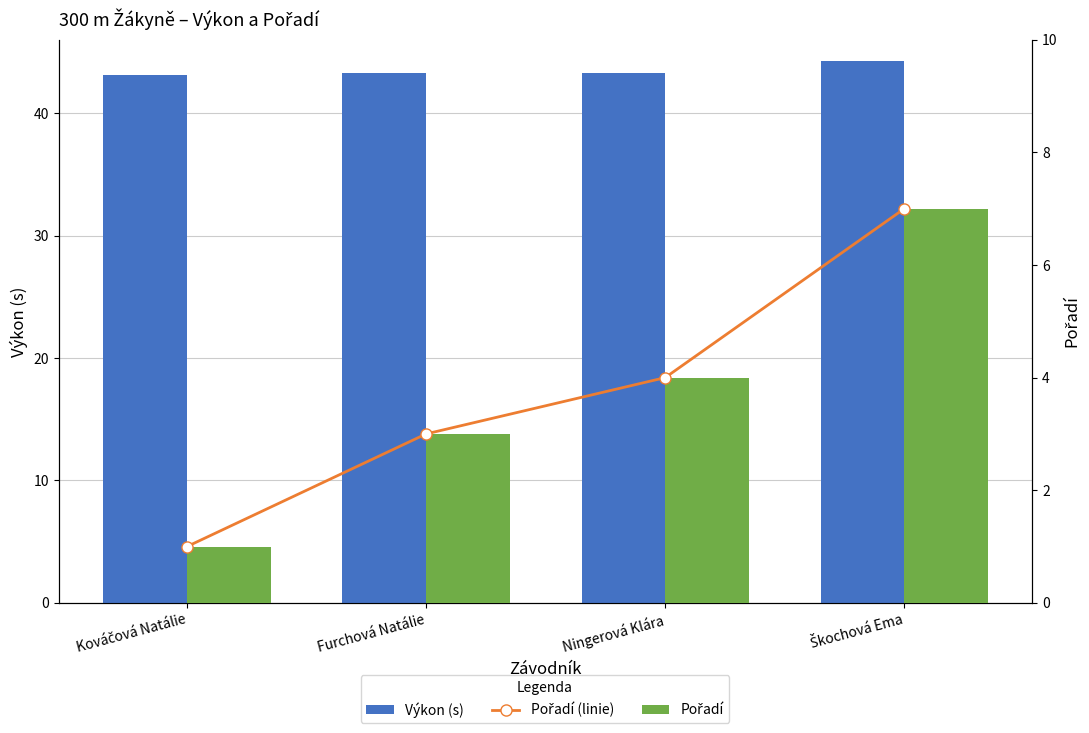

What are all the series names shown in the legend?

Výkon (s), Pořadí (linie), Pořadí